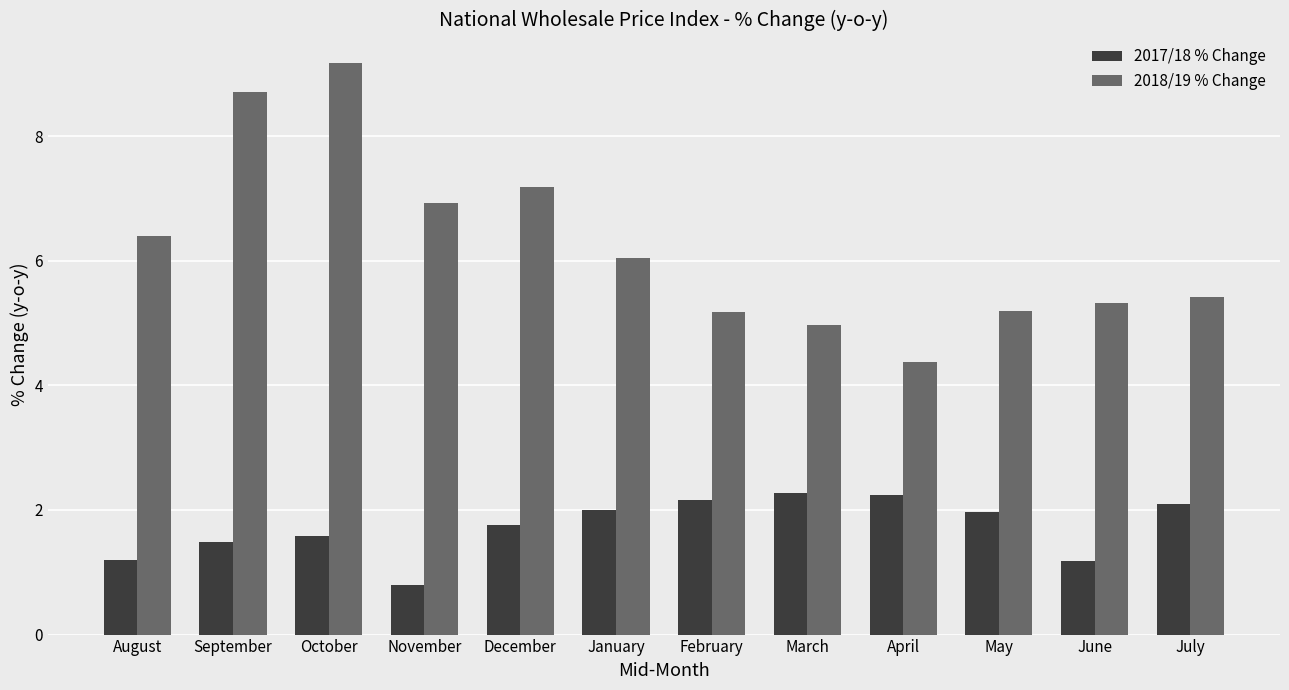

What is the difference between the highest and lowest values at December?

5.4